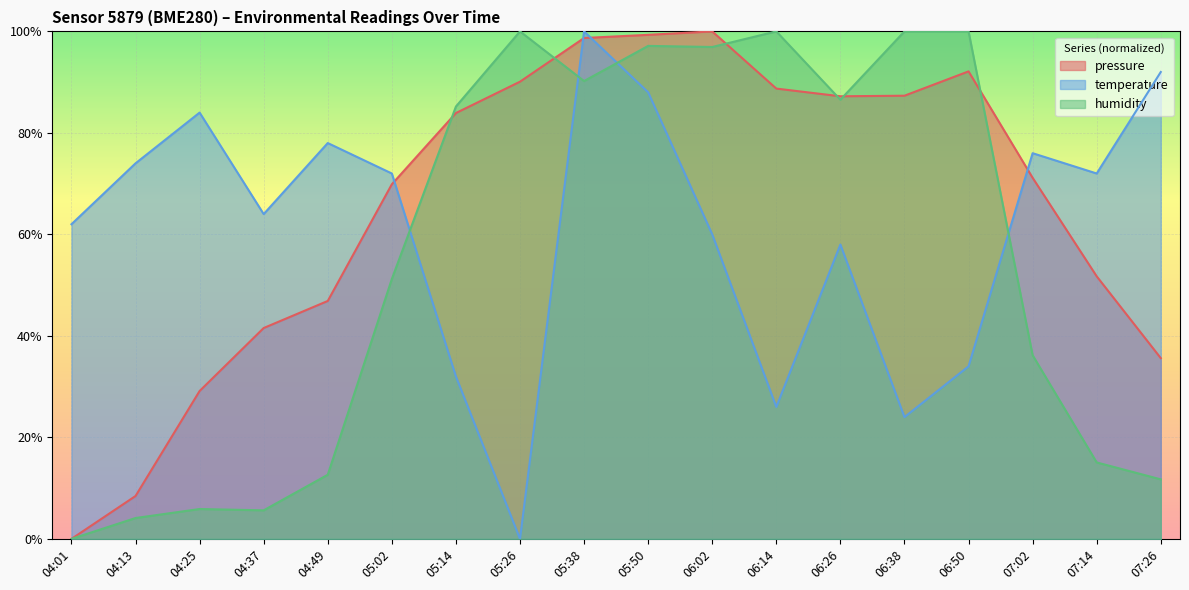

Reading right to left, what are all the values shown in this chart?

pressure: 07:26=35.6	07:14=51.7	07:02=71.2	06:50=92.1	06:38=87.3	06:26=87.2	06:14=88.7	06:02=100.0	05:50=99.3	05:38=98.7	05:26=90.1	05:14=83.9	05:02=69.9	04:49=46.9	04:37=41.6	04:25=29.1	04:13=8.5	04:01=0.0
temperature: 07:26=92.0	07:14=72.0	07:02=76.0	06:50=34.0	06:38=24.0	06:26=58.0	06:14=26.0	06:02=60.0	05:50=88.0	05:38=100.0	05:26=0.0	05:14=32.0	05:02=72.0	04:49=78.0	04:37=64.0	04:25=84.0	04:13=74.0	04:01=62.0
humidity: 07:26=11.7	07:14=15.1	07:02=36.2	06:50=100.0	06:38=100.0	06:26=86.5	06:14=100.0	06:02=96.9	05:50=97.1	05:38=90.2	05:26=100.0	05:14=85.2	05:02=51.2	04:49=12.6	04:37=5.6	04:25=5.9	04:13=4.1	04:01=0.0